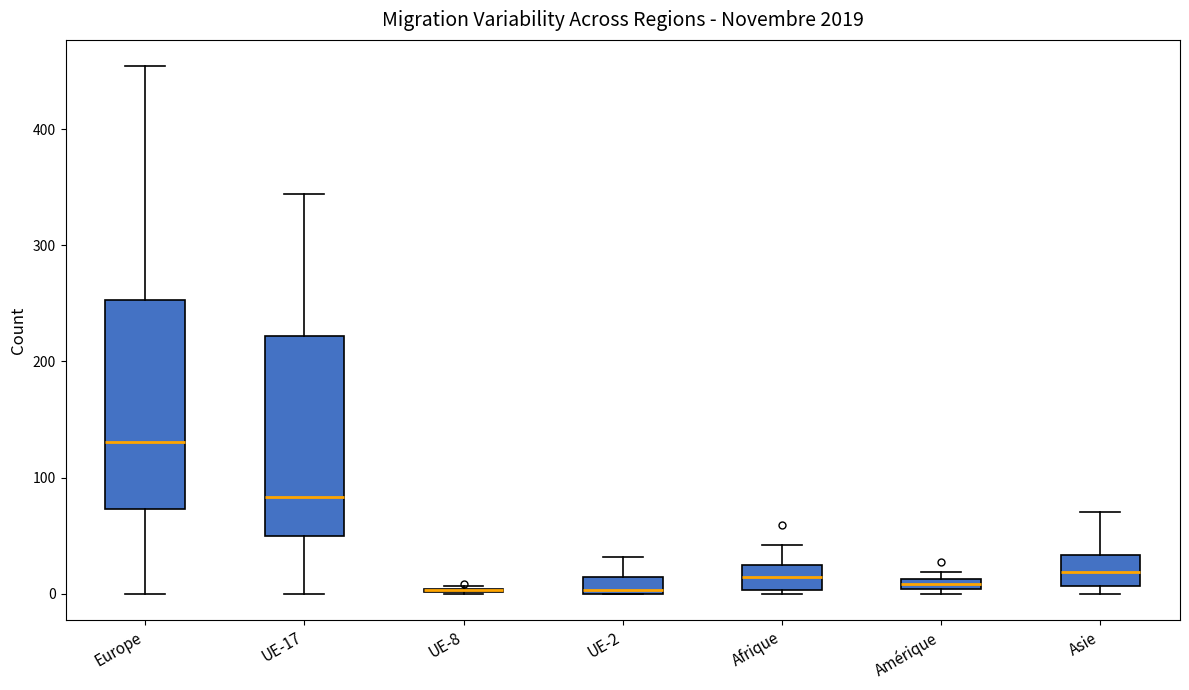

Where does the upper whisker of the box for Europe end on the y-axis? The values are not printed on the chart, so give them approximately, as read against the axis.

450